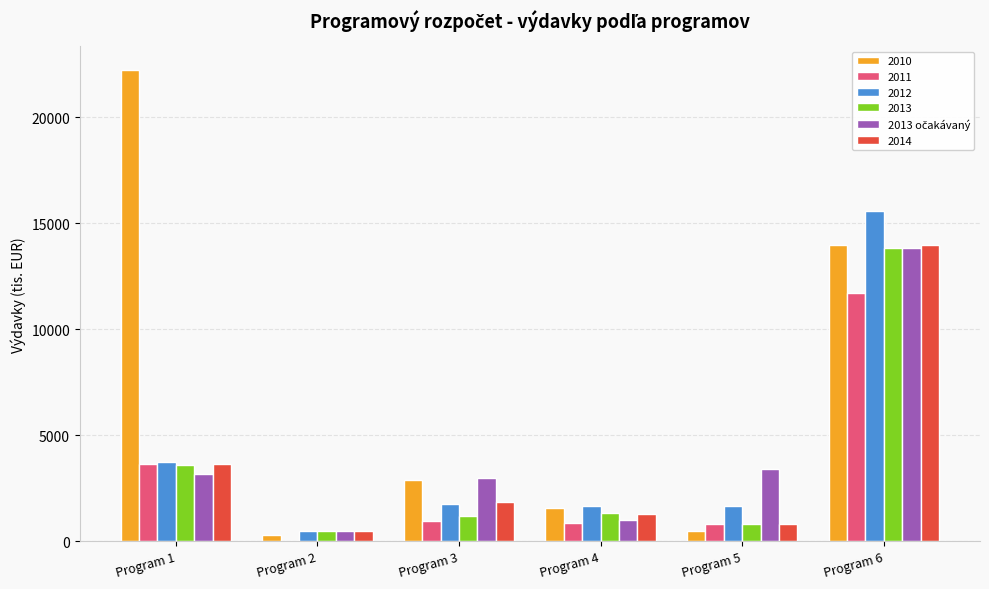

How many data points does each series have?

6